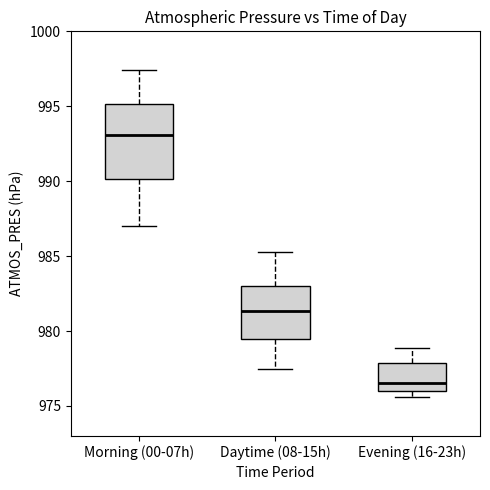

Reading left to right, read every box against the y-axis: the position of its median line, the range the box covers, and the ends of its whiskers. The values are not printed on the chart, so give them approximately, as read against the axis.

Morning (00-07h): median 993.0, box 990.0 to 995.0, whiskers 987.0 to 997.5
Daytime (08-15h): median 981.5, box 979.5 to 983.0, whiskers 977.5 to 985.5
Evening (16-23h): median 976.5, box 976.0 to 978.0, whiskers 975.5 to 979.0